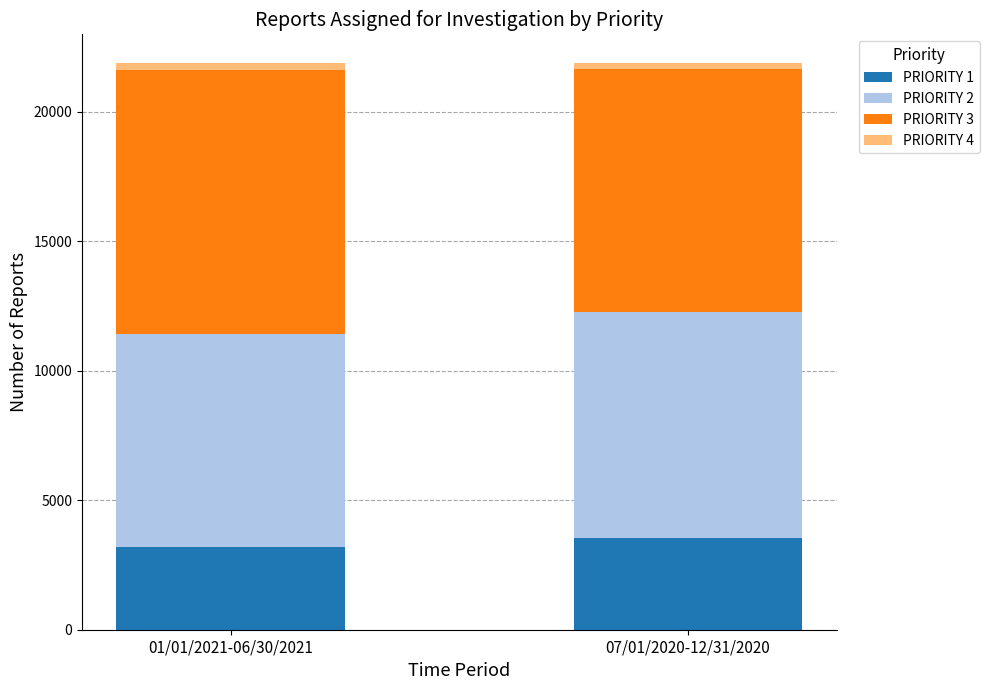

What is the minimum value for PRIORITY 1?

3203